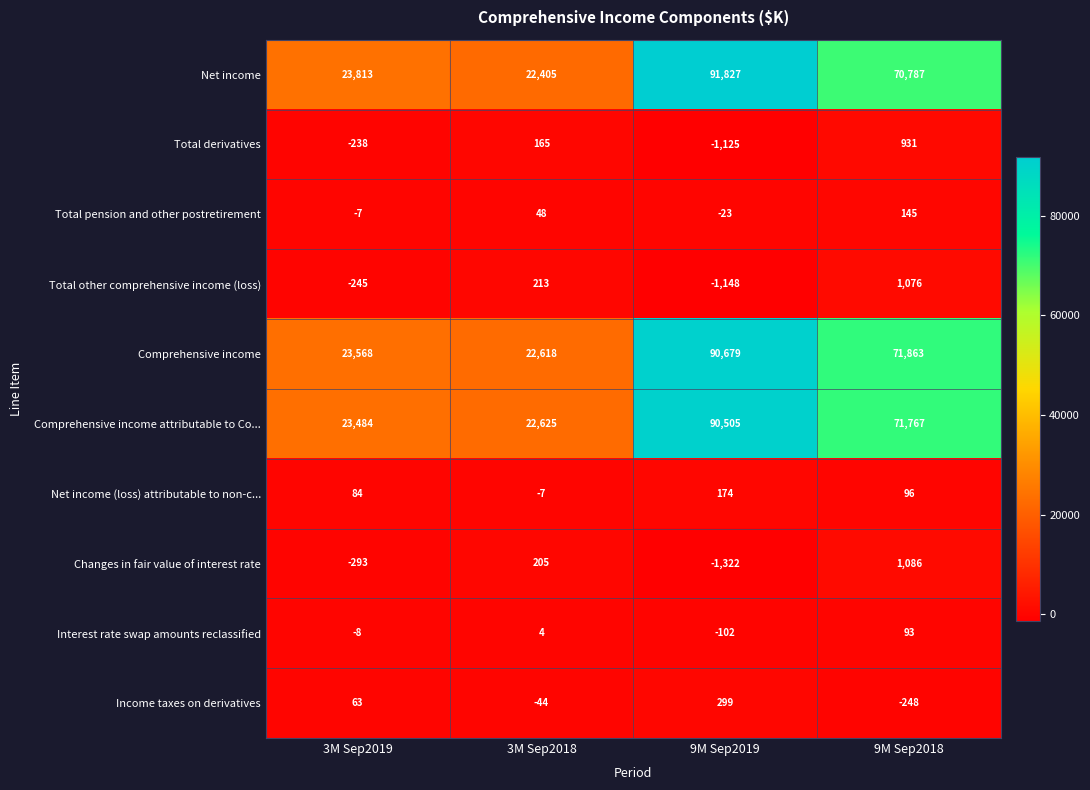

At which category is the sum across all series the highest?

9M Sep2019